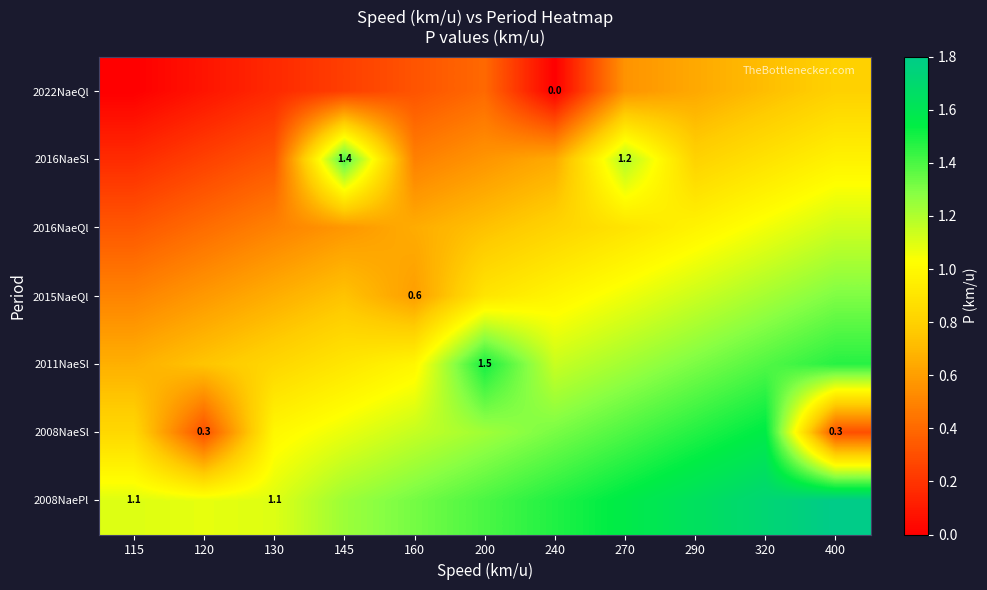

Between 160 and 290, which is larger?

290